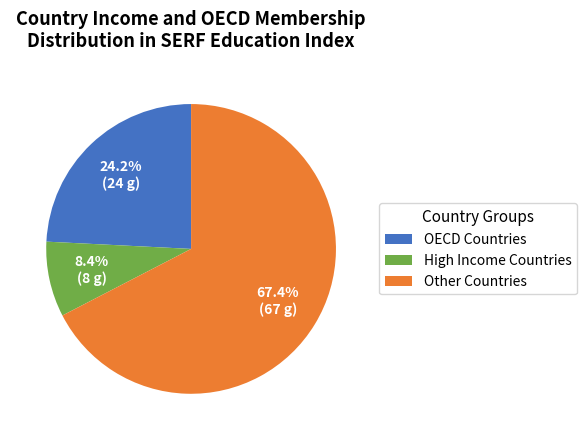

What is the largest slice in the pie chart?

Other Countries